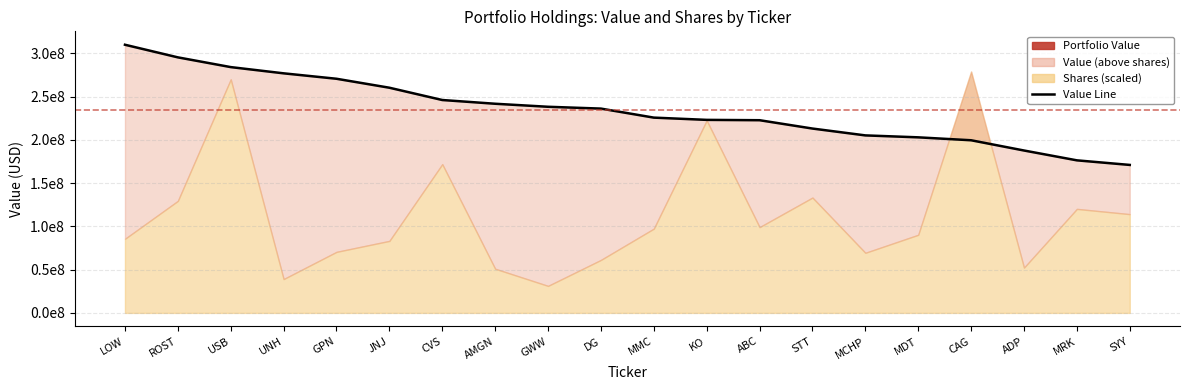

Reading left to right, what are all the values shown in this chart?

LOW=310059000	ROST=295475000	USB=284212000	UNH=277007000	GPN=270725000	JNJ=260363000	CVS=246154000	AMGN=241831000	GWW=238334000	DG=236227000	MMC=225797000	KO=223190000	ABC=222796000	STT=213158000	MCHP=205240000	MDT=202998000	CAG=199615000	ADP=187773000	MRK=176399000	SYY=171096000